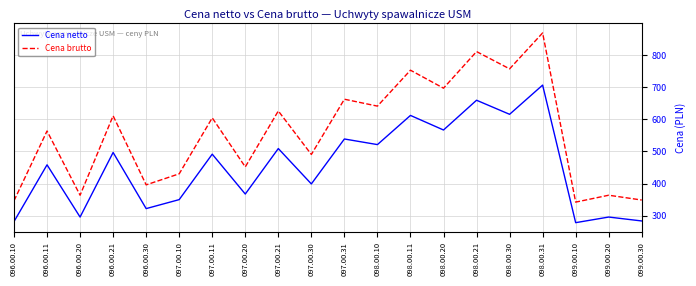

True or false: Cena netto and Cena brutto cross at least once.

False